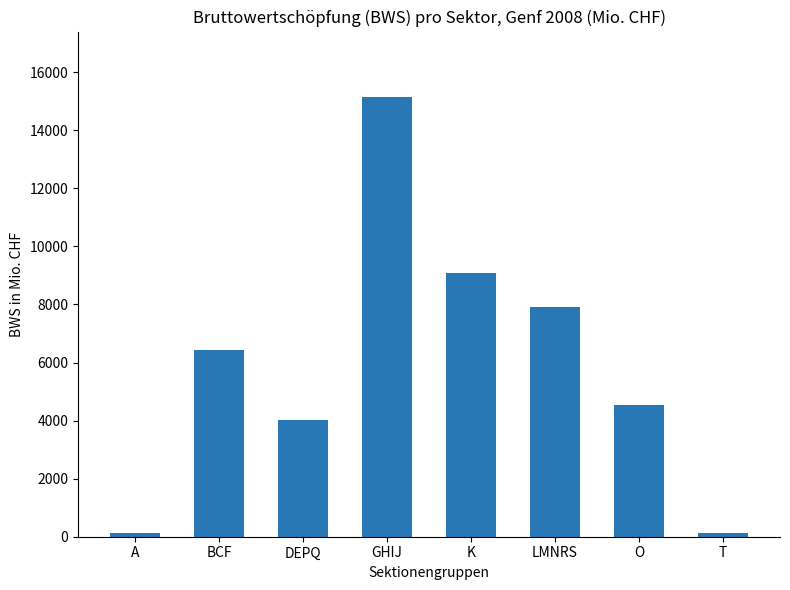

What is the difference between the maximum and minimum values?

15016.6